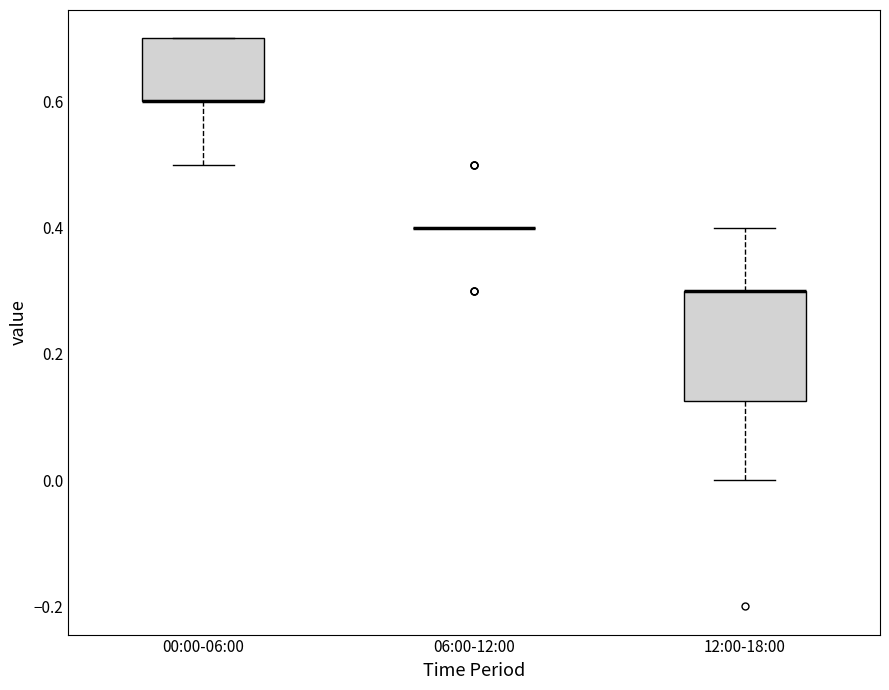

Comparing the boxes themselves (not the whiskers), which one is the tallest?

12:00-18:00